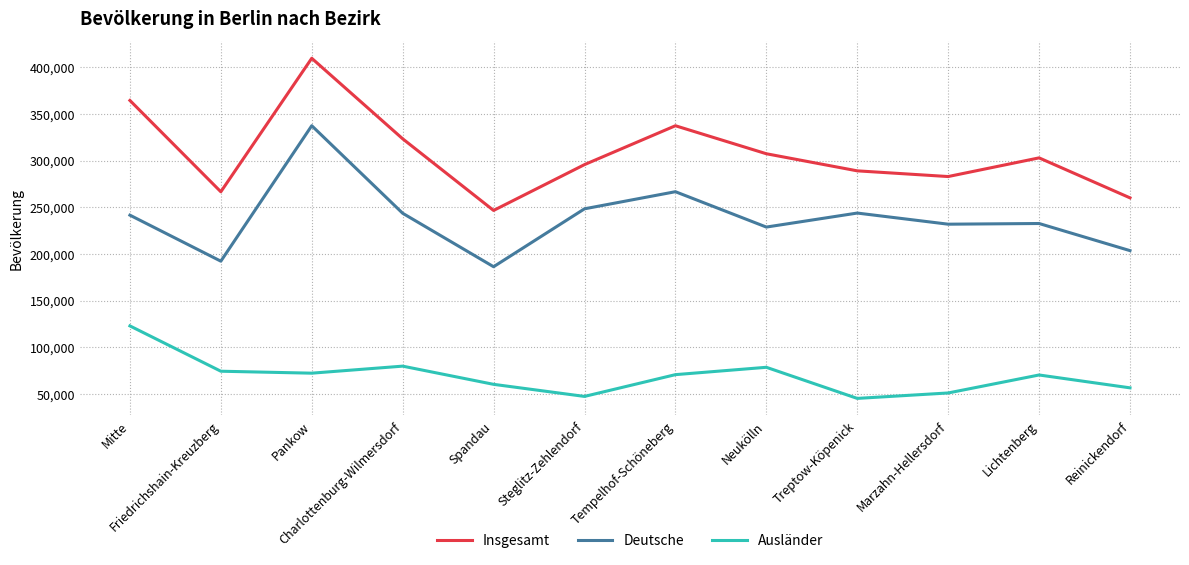

True or false: Deutsche and Insgesamt cross at least once.

False